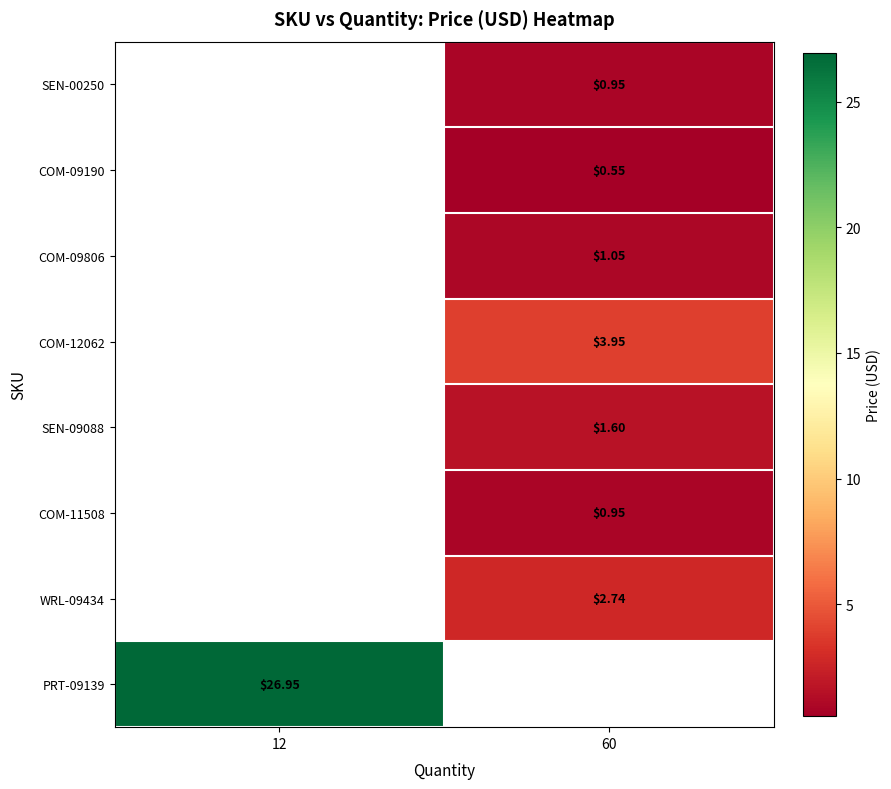

What is the minimum value shown in the chart?

0.6